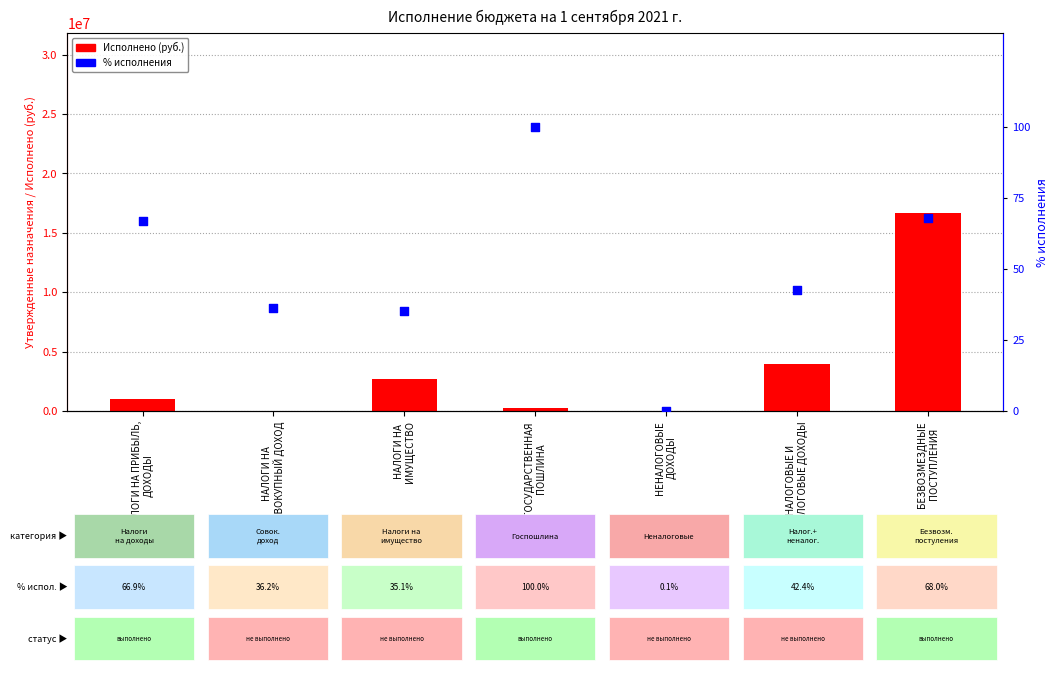

Which series has the widest spread of Y values?

Исполнено